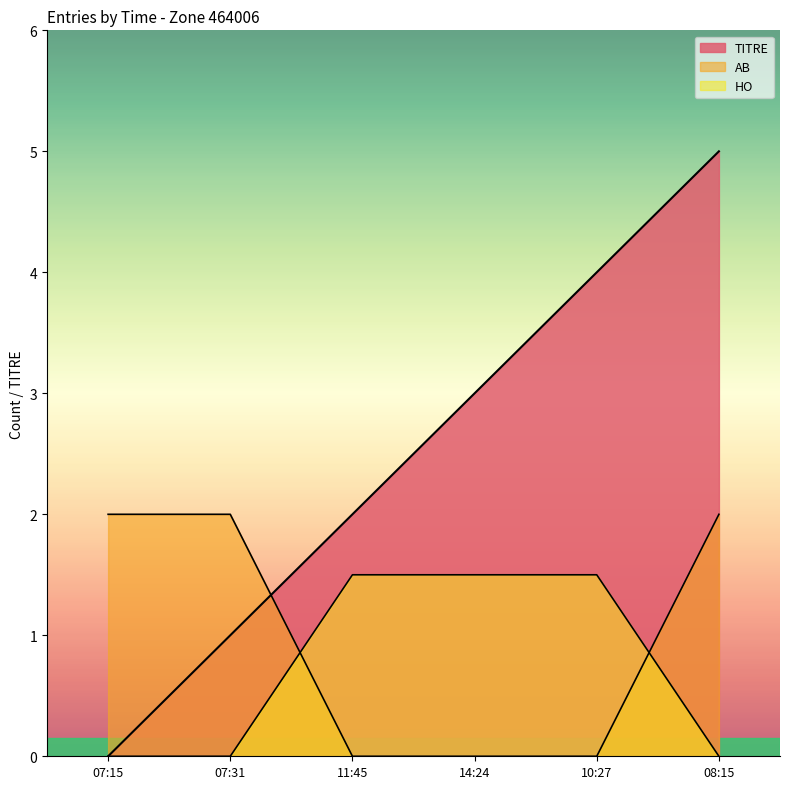

How many intersections are there between CATEGORIE_AB and CATEGORIE_HO?

2